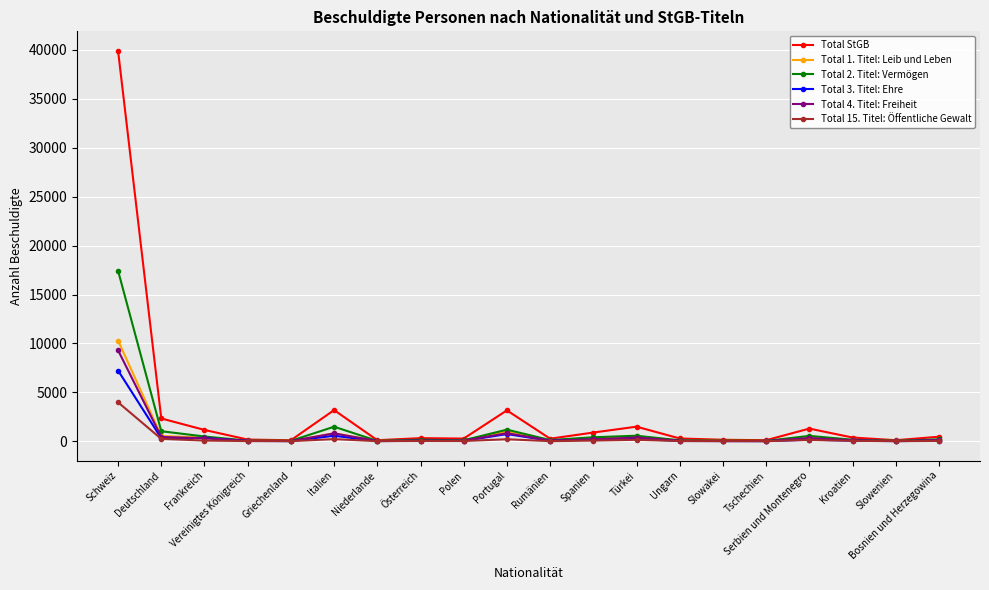

How many lines are shown in the chart?

6